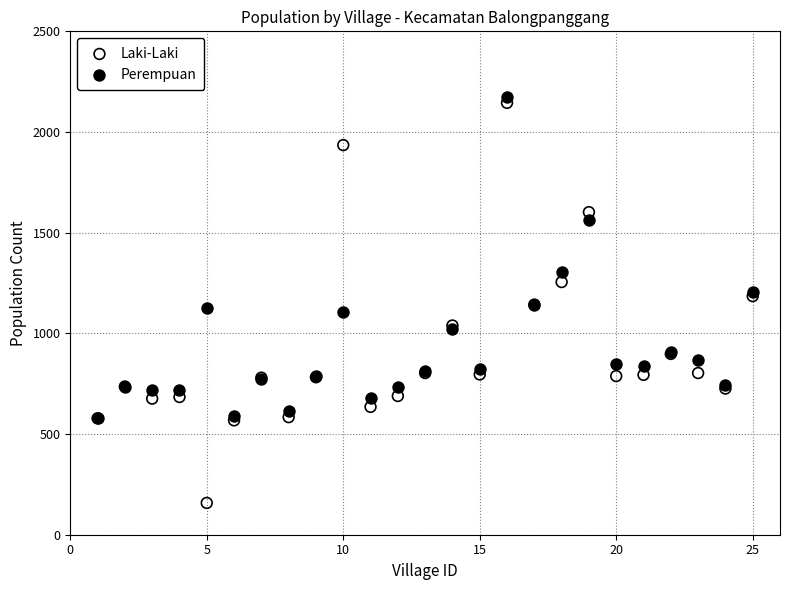

In the Perempuan series, what Y value is closest to 1378?

1306